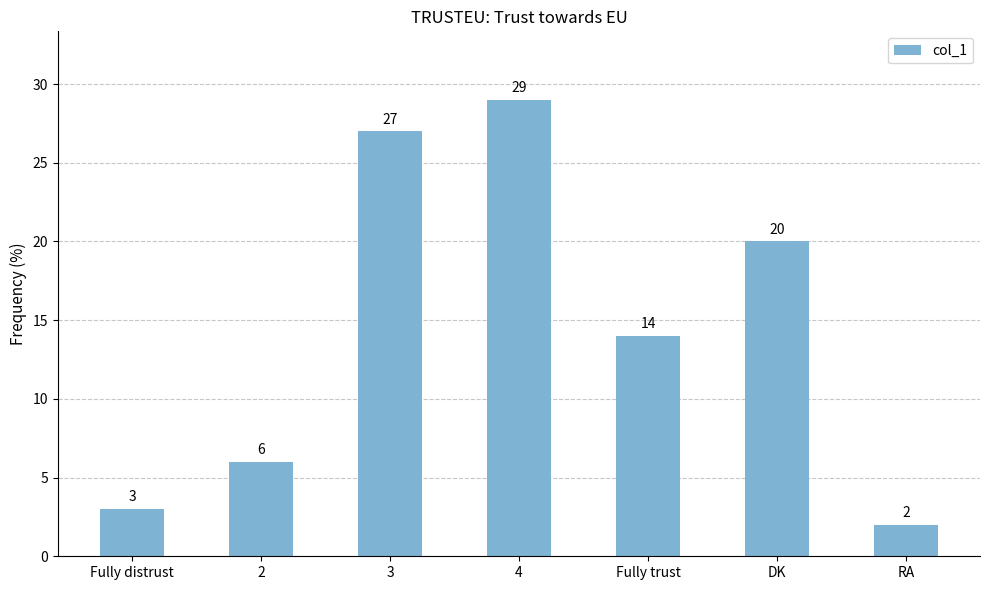

List the labels in order of value, largest first.

4, 3, DK, Fully trust, 2, Fully distrust, RA